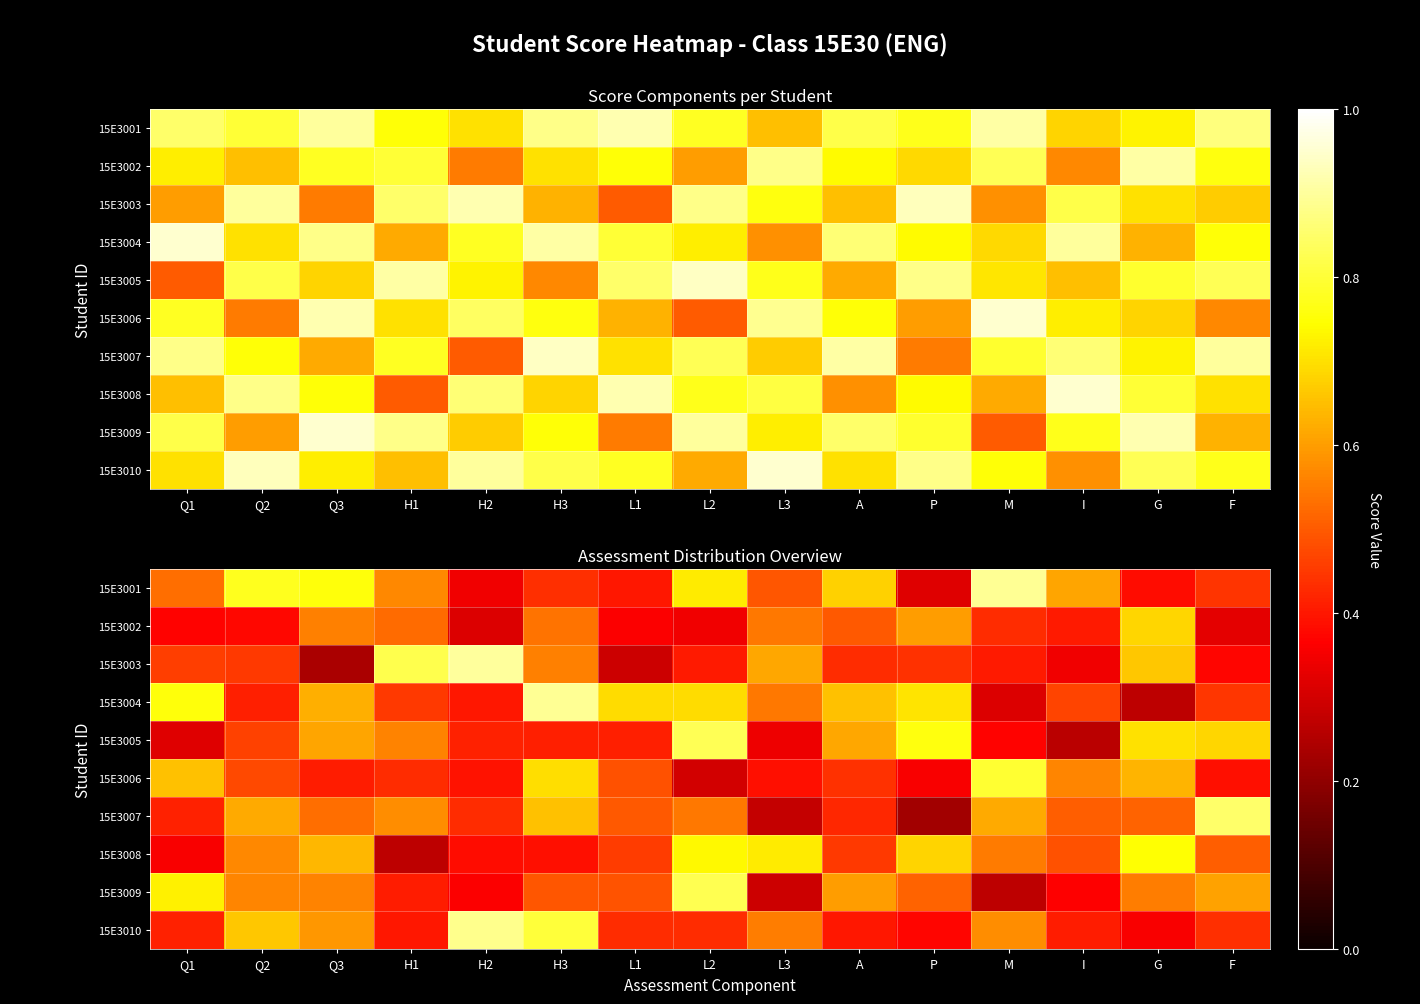

What is the minimum value shown in the chart?

0.2